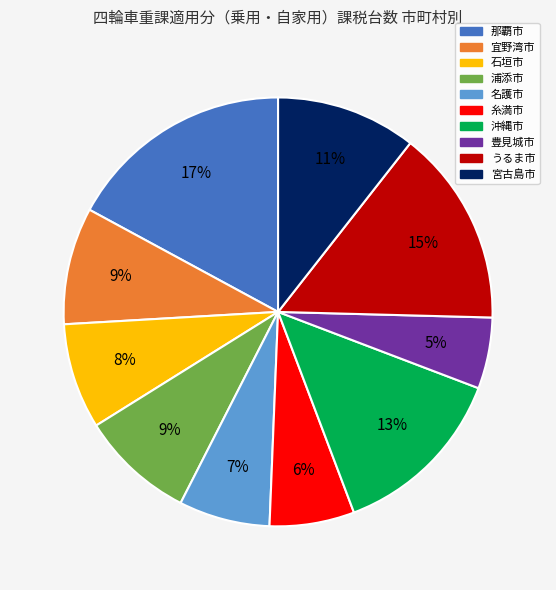

How many segments does this pie chart have?

10